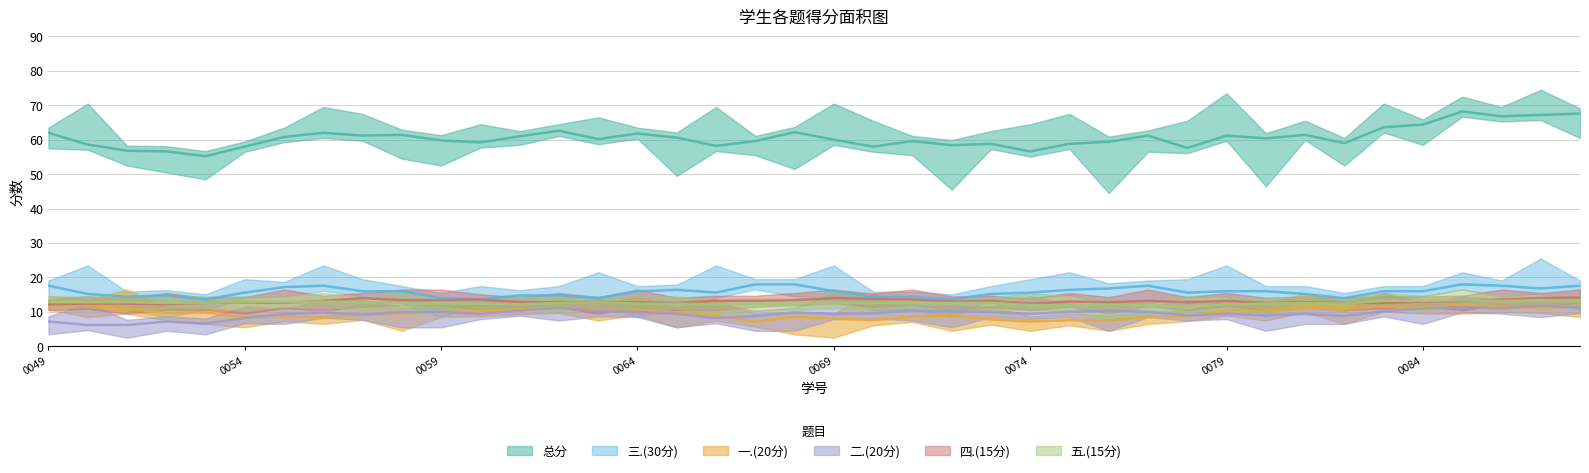

True or false: 三.(30分) has more than 2 points higher than both neighbors.

True